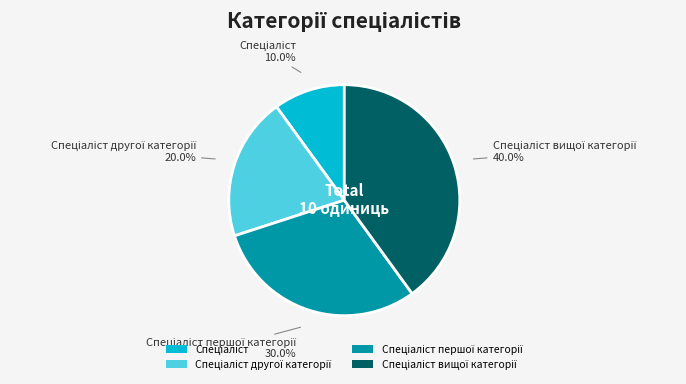

To the nearest percent, what percentage of the pie is Спеціаліст?

10%